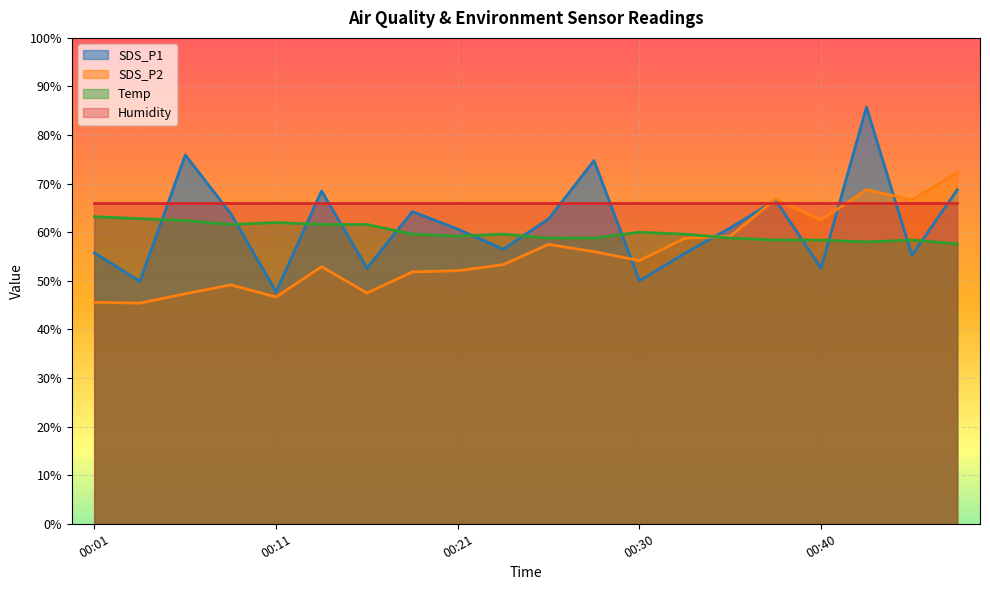

At which category does SDS_P2 reach its first local peak?

00:08